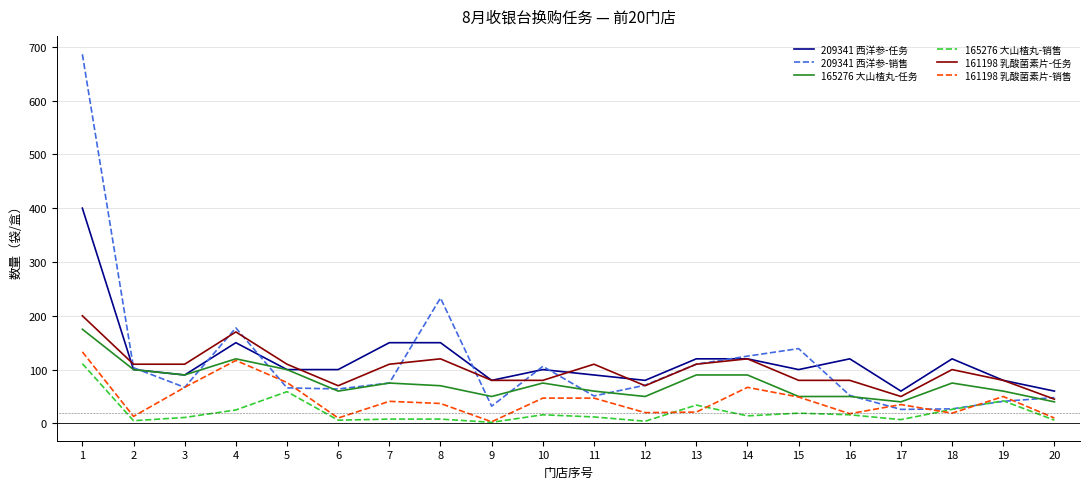

Which series has the largest range (max minus min)?

209341 西洋参-销售